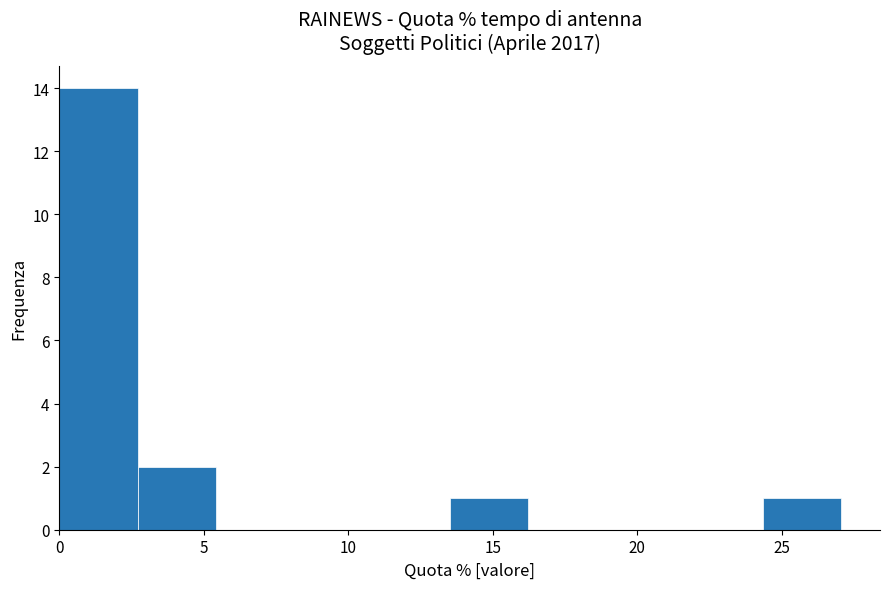

Reading left to right, list every bar in this chart as the range it spans on the x-axis followed by its height. Neither the bar edges nor the heights are printed on the chart, so give them approximately, as read against the axes.

0.0 to 2.5: 14
2.5 to 5.5: 2
5.5 to 8.0: 0
8.0 to 11.0: 0
11.0 to 13.5: 0
13.5 to 16.0: 1
16.0 to 19.0: 0
19.0 to 21.5: 0
21.5 to 24.5: 0
24.5 to 27.0: 1